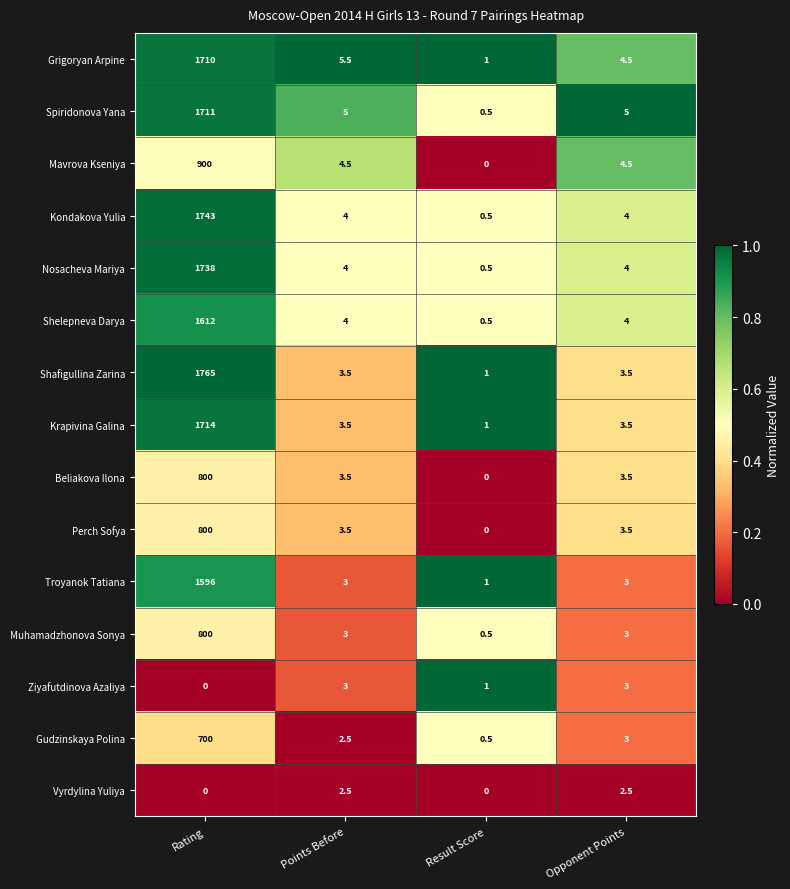

At how many categories does at least one series exceed 0?

4